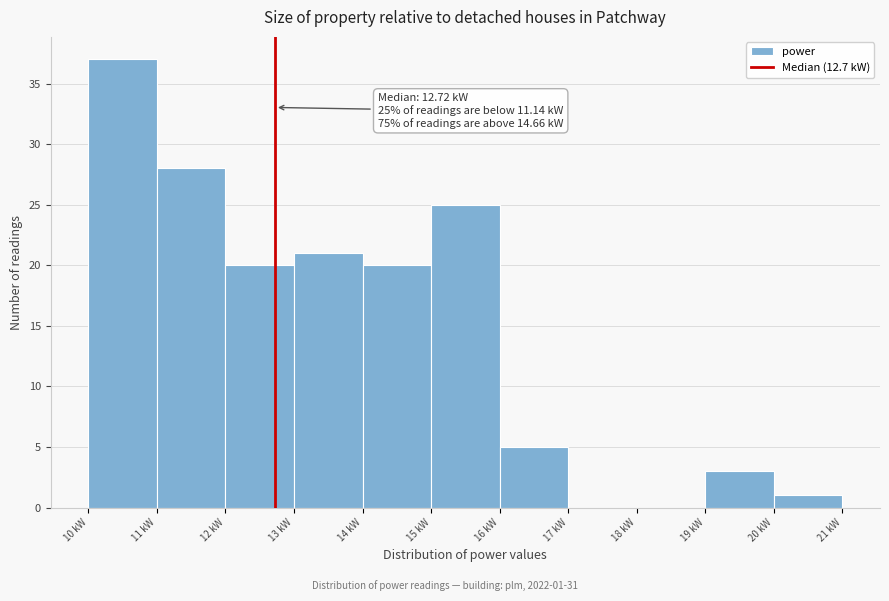

Over which range of the x-axis is the bar tallest?

10 to 11